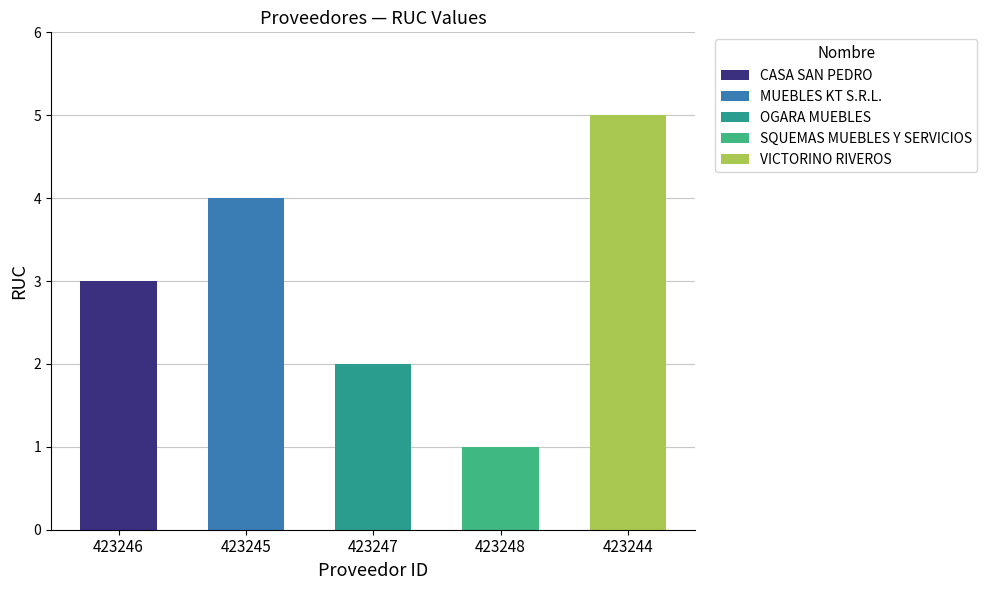

What is the label of the 5th bar from the right?

423246